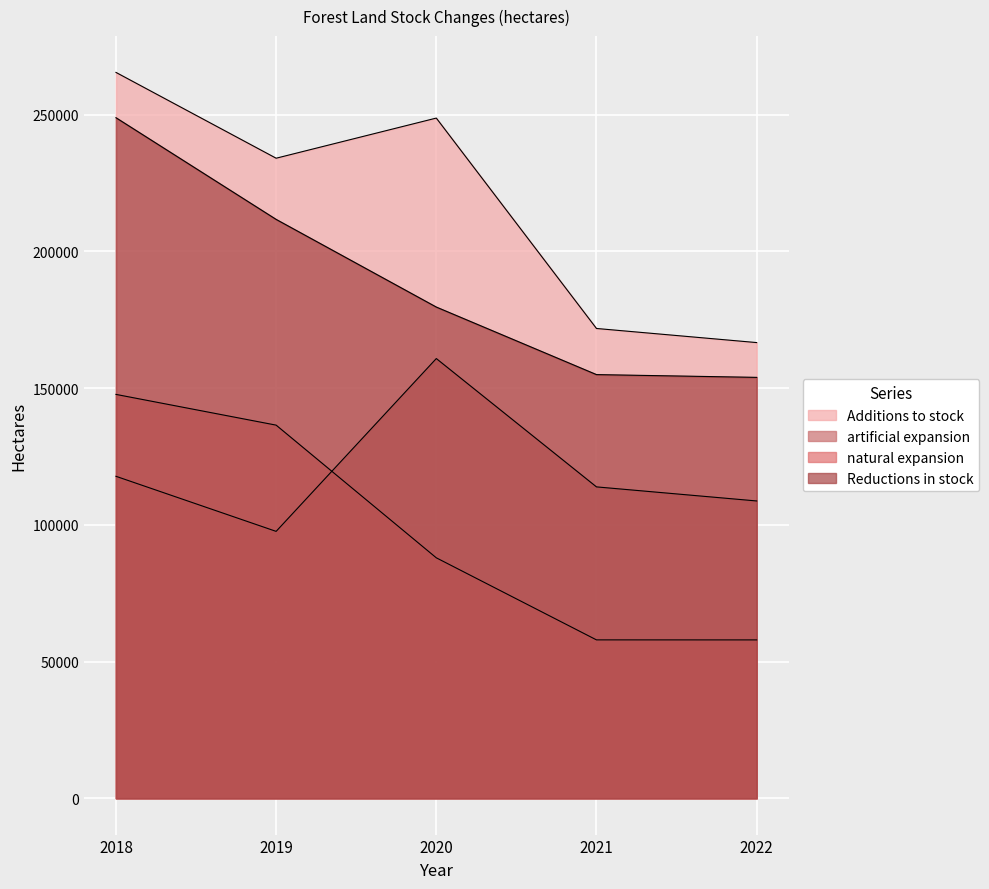

What is the difference between the maximum and minimum values in the Additions to stock series?

98810